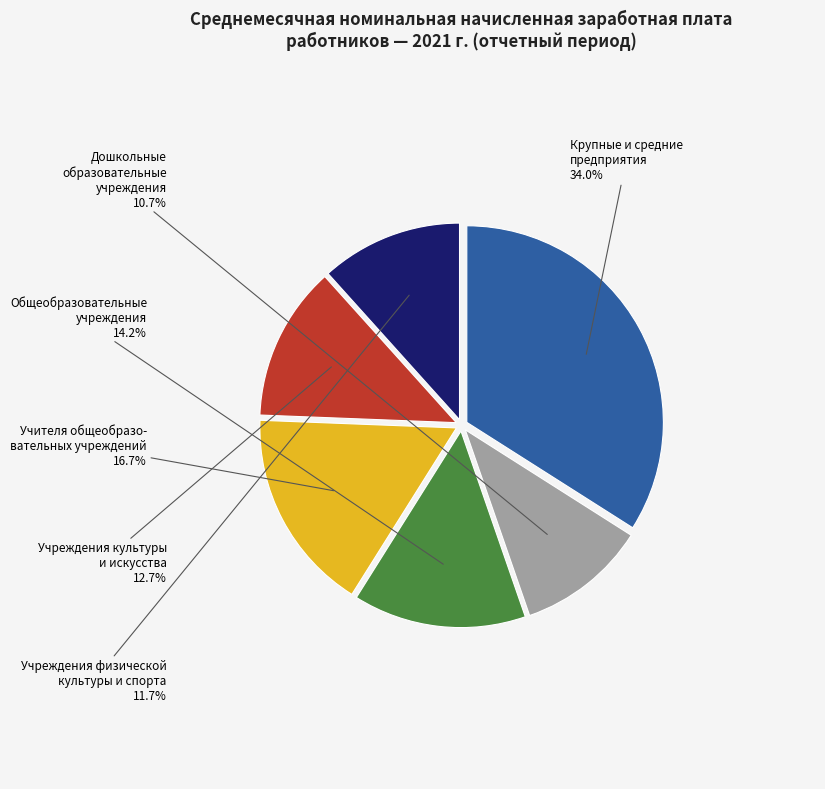

Is there a majority slice in this chart?

No